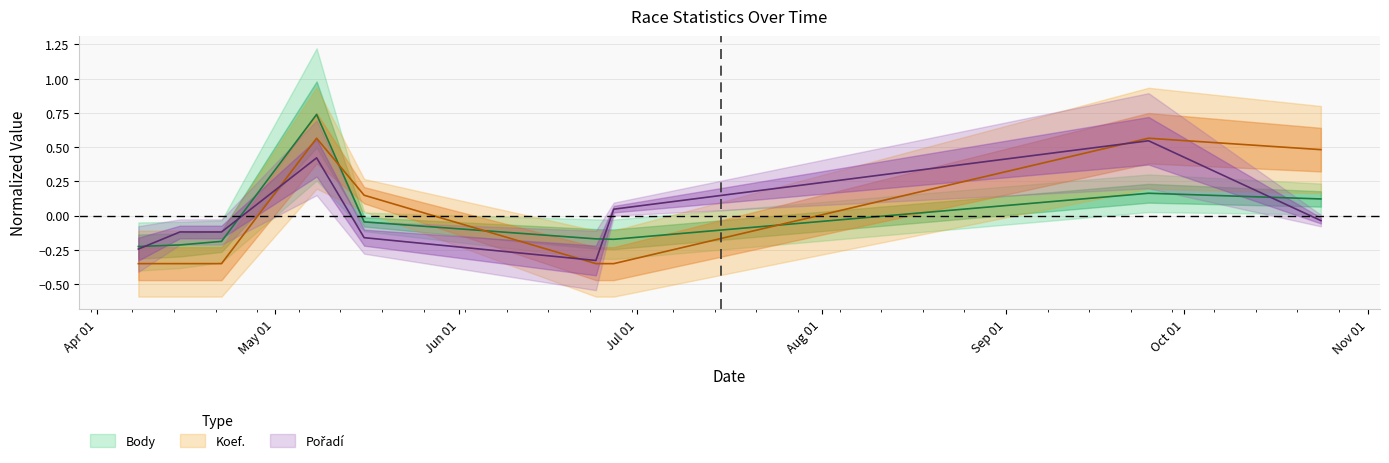

What is the sum of the Pořadí values at 2015-06-24 and 2015-09-25?

0.2